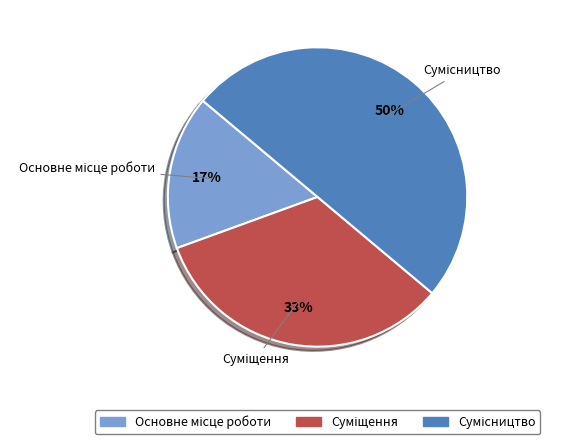

To the nearest percent, what is the average slice percentage?

33%